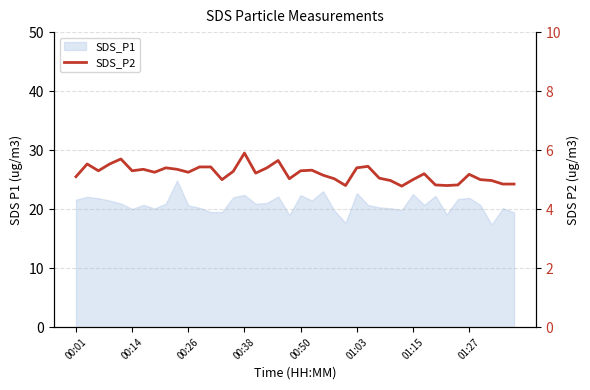

What is the difference between the maximum and minimum values?

1.1